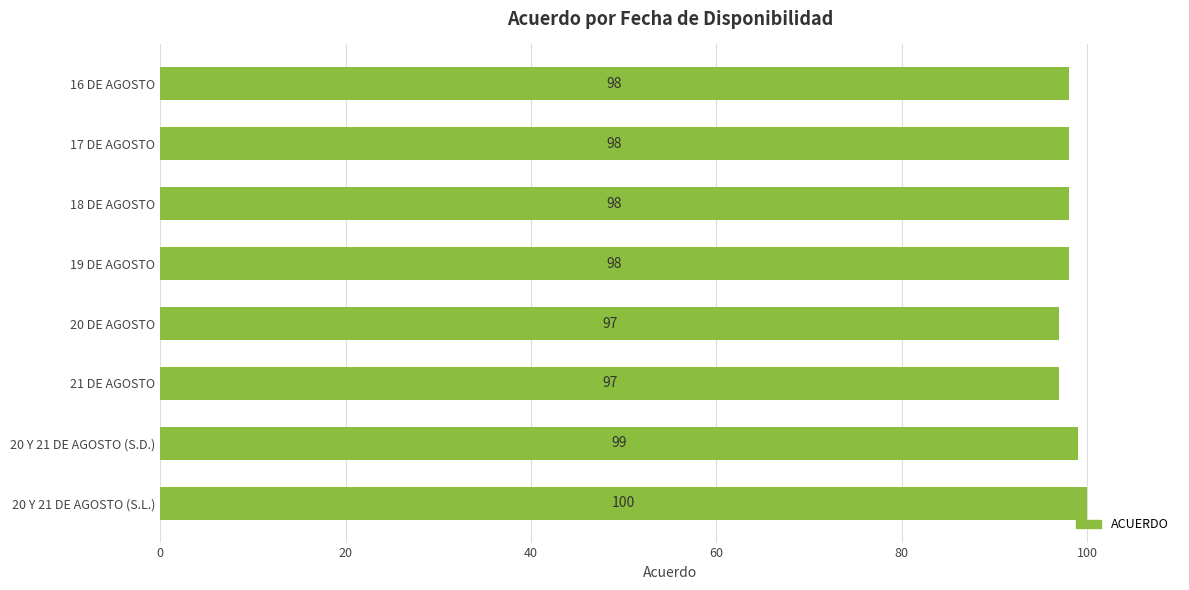

What is the difference between the maximum and minimum values?

3